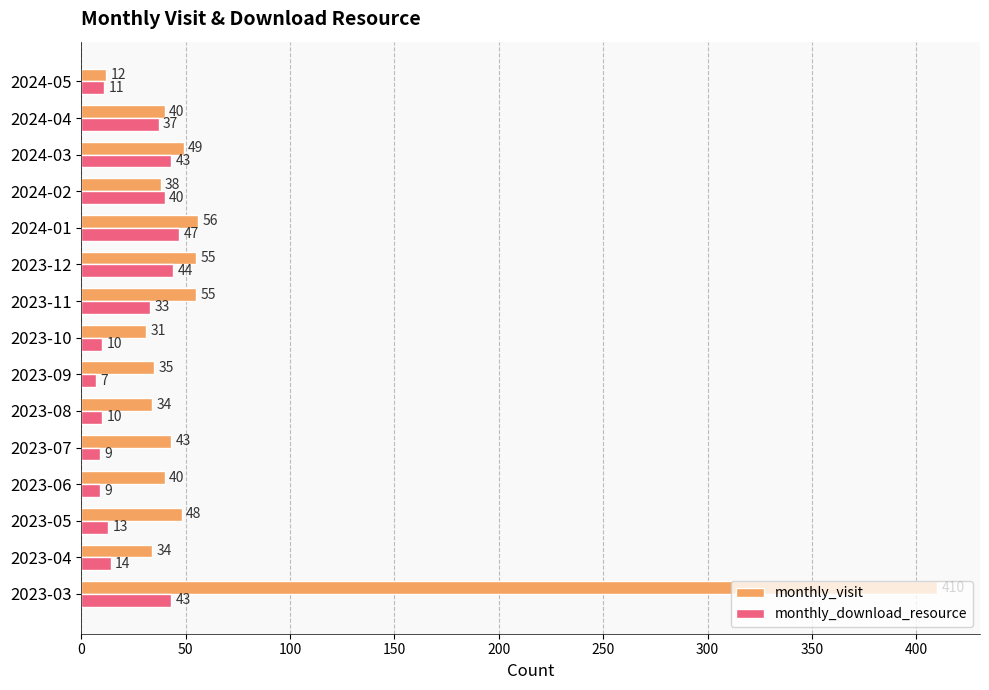

Rank the series by their average value, from highest to lowest.

monthly_visit, monthly_download_resource